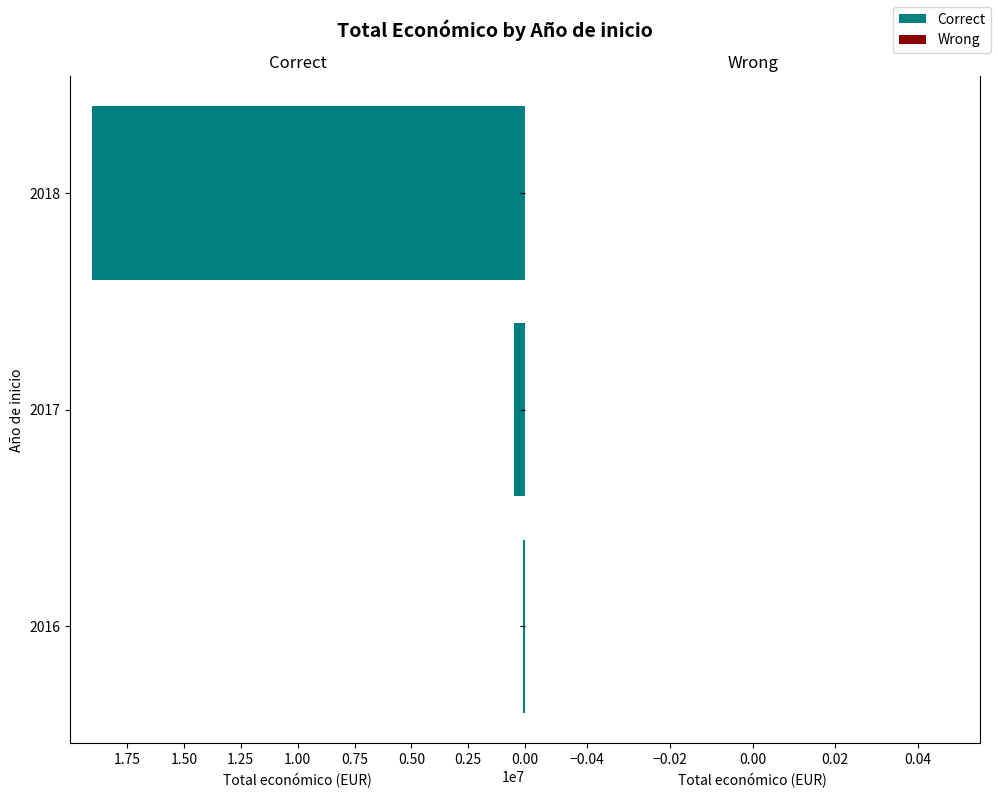

What is the sum of all values?

19639445